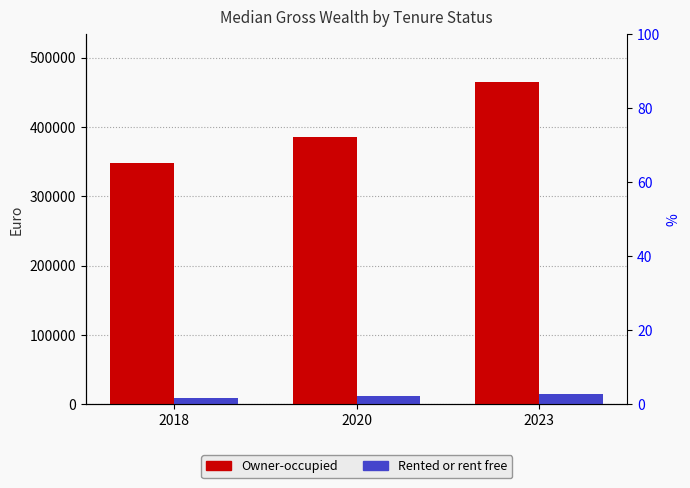

List the series in order of their peak value, highest first.

Owner-occupied, Rented or rent free